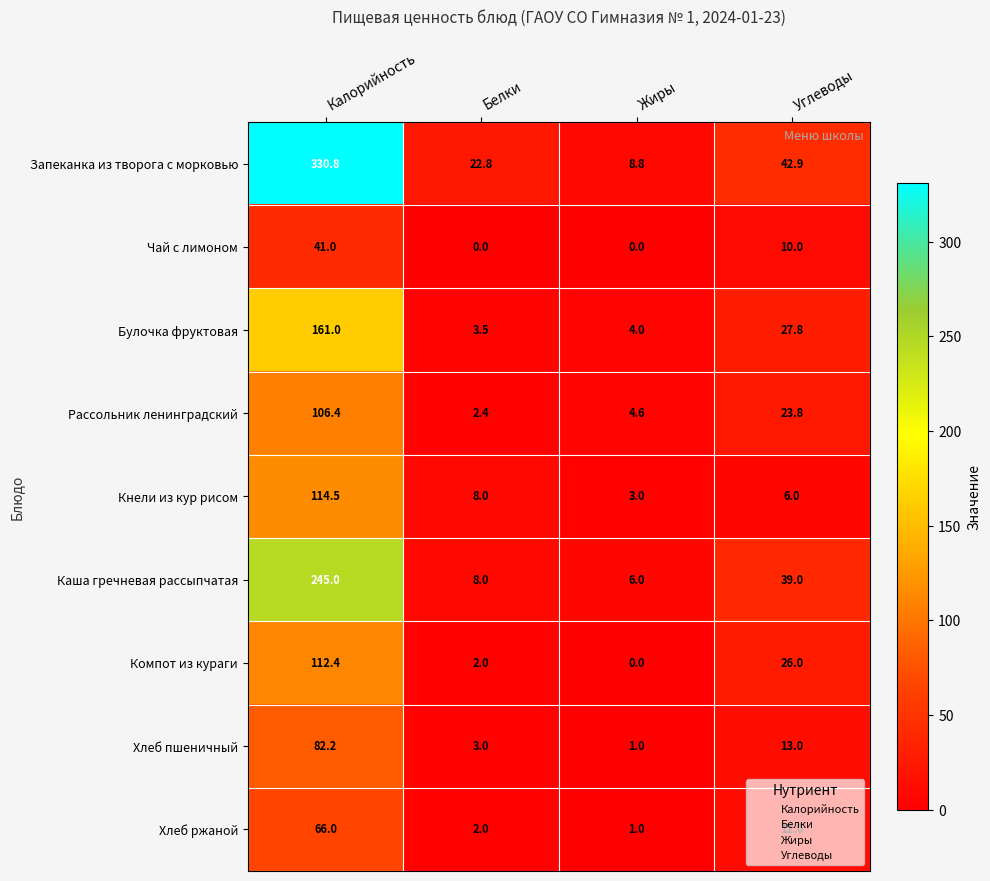

Rank the categories by Каша гречневая рассыпчатая value from highest to lowest.

Калорийность, Углеводы, Белки, Жиры